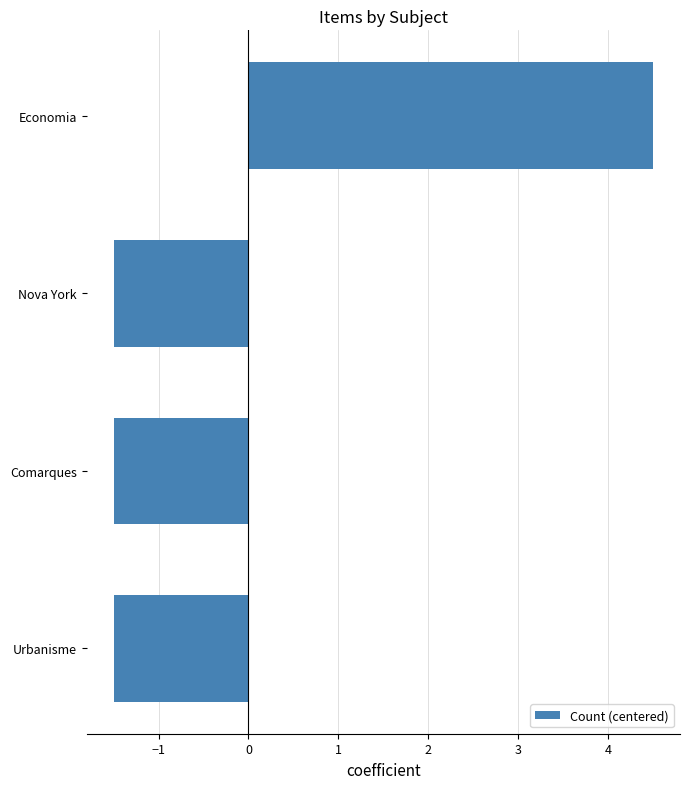

What is the difference between the maximum and minimum values?

6.0